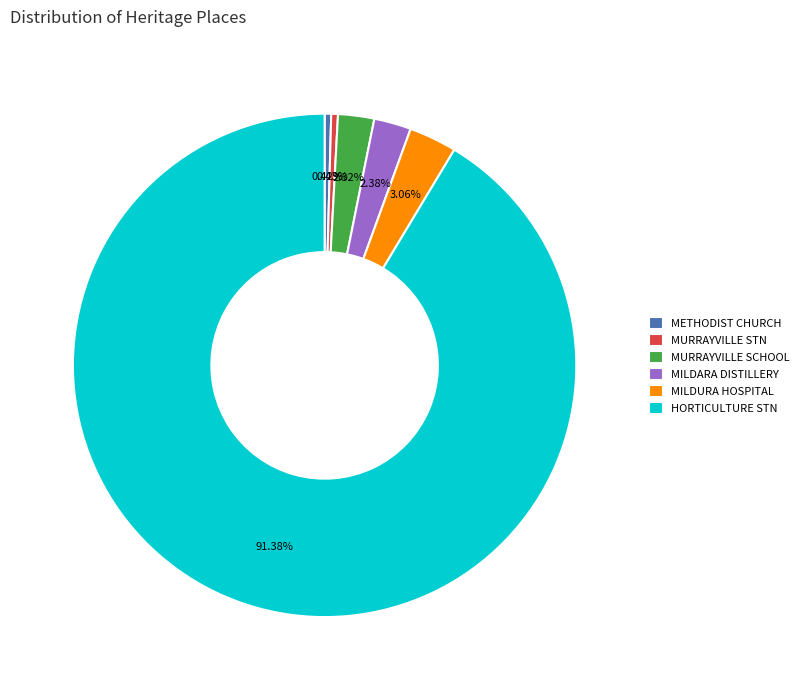

Does any single category account for the majority?

Yes